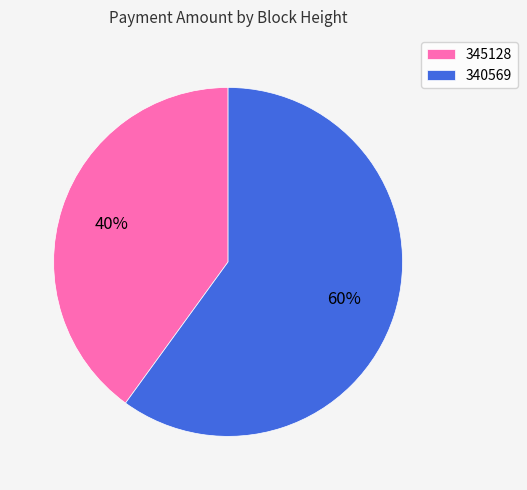

Count the number of slices in the pie.

2